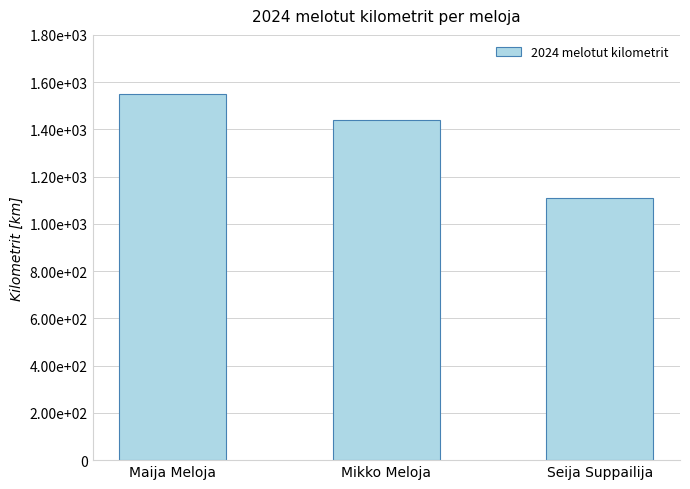

List the labels in order of value, smallest first.

Seija Suppailija, Mikko Meloja, Maija Meloja